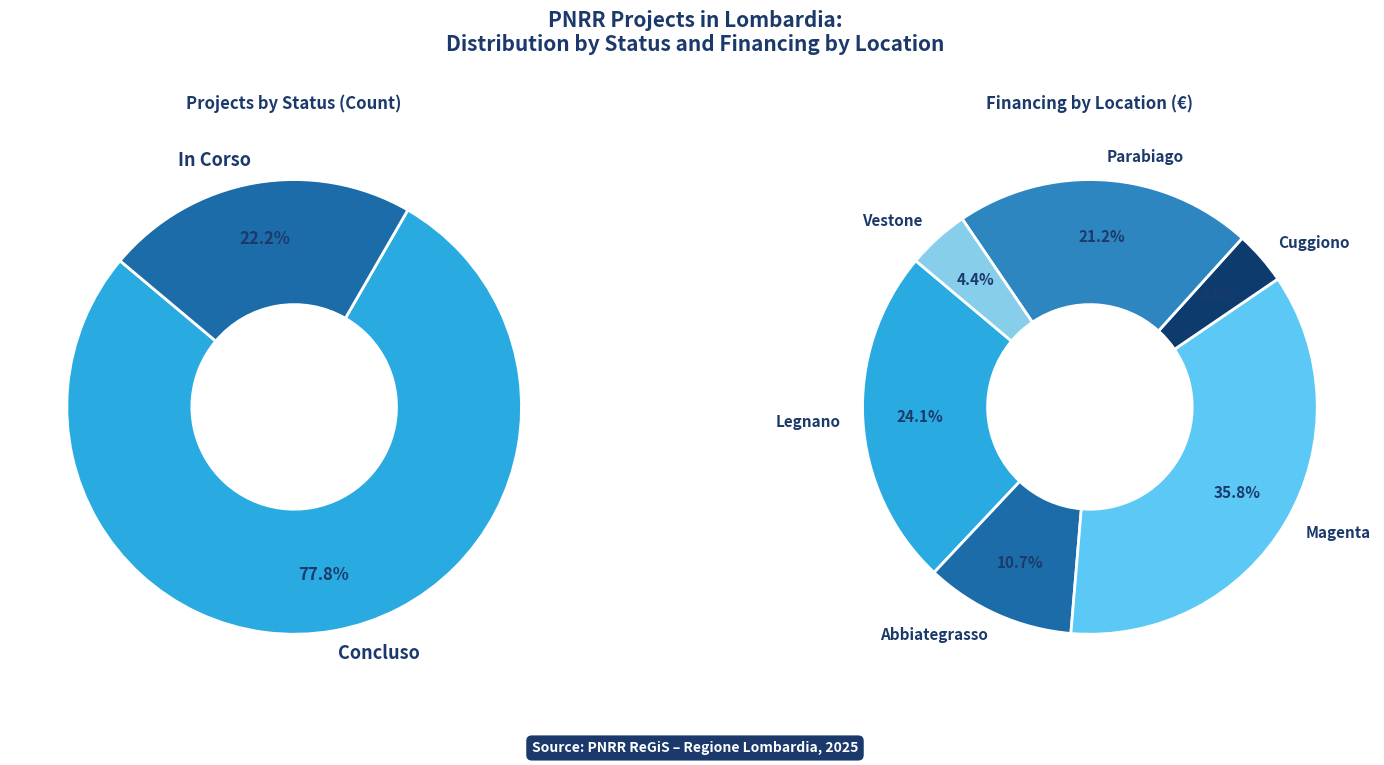

Does any single category account for the majority?

No